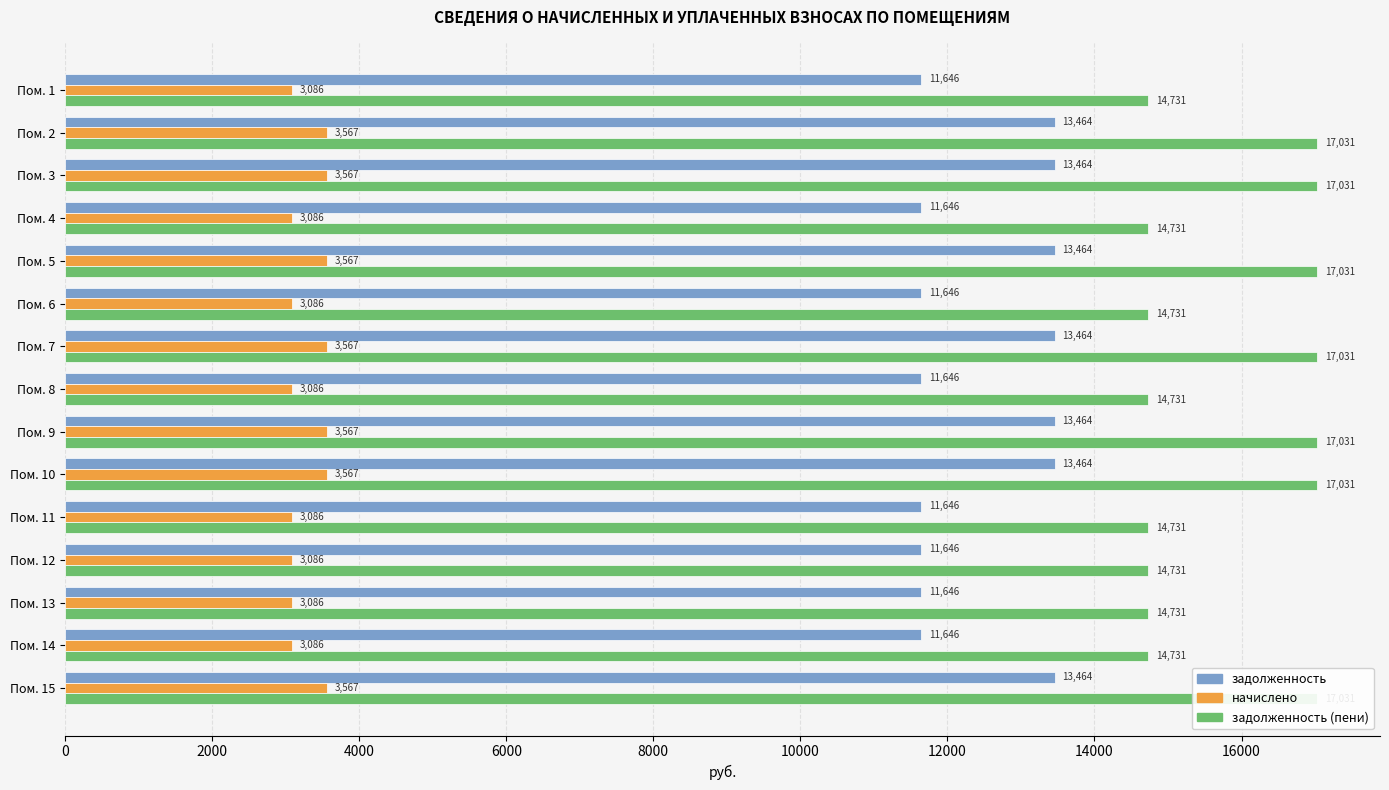

True or false: начислено has a value of 5343.2 at Пом. 14.

False